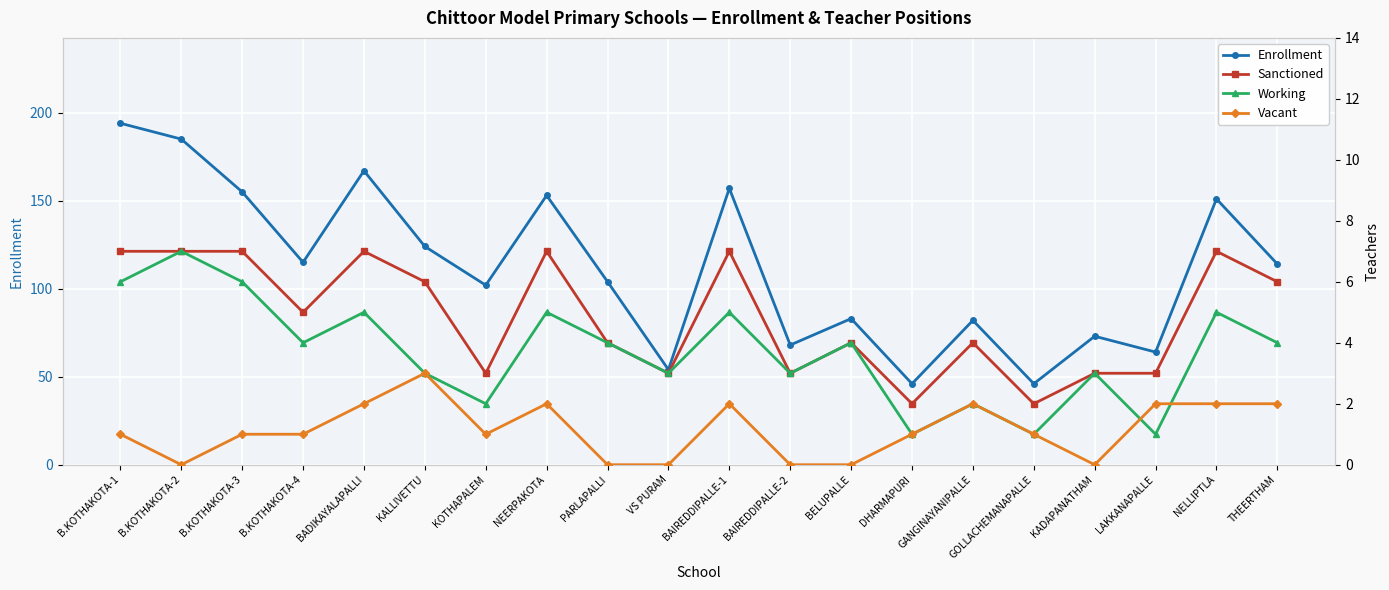

Count the number of data series in this chart.

4